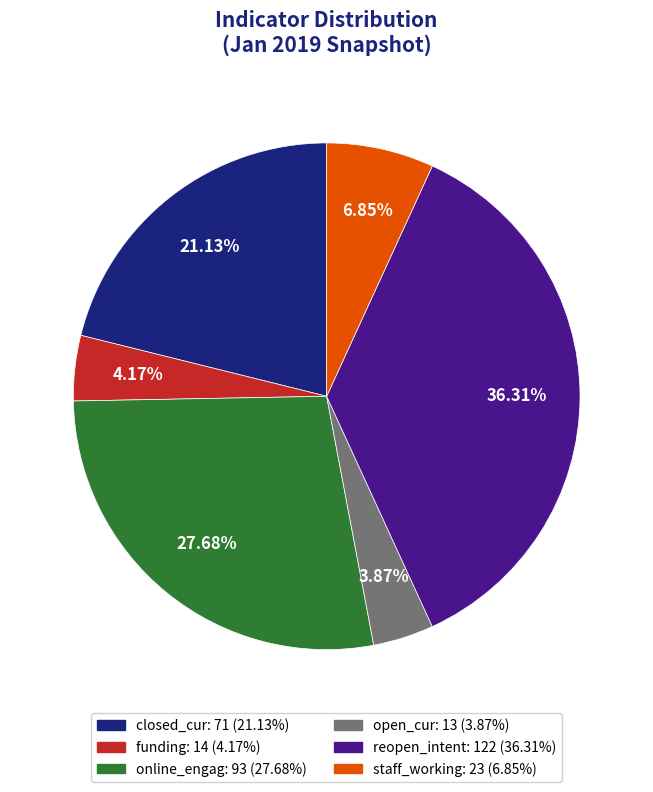

To the nearest percent, what is the average slice percentage?

17%